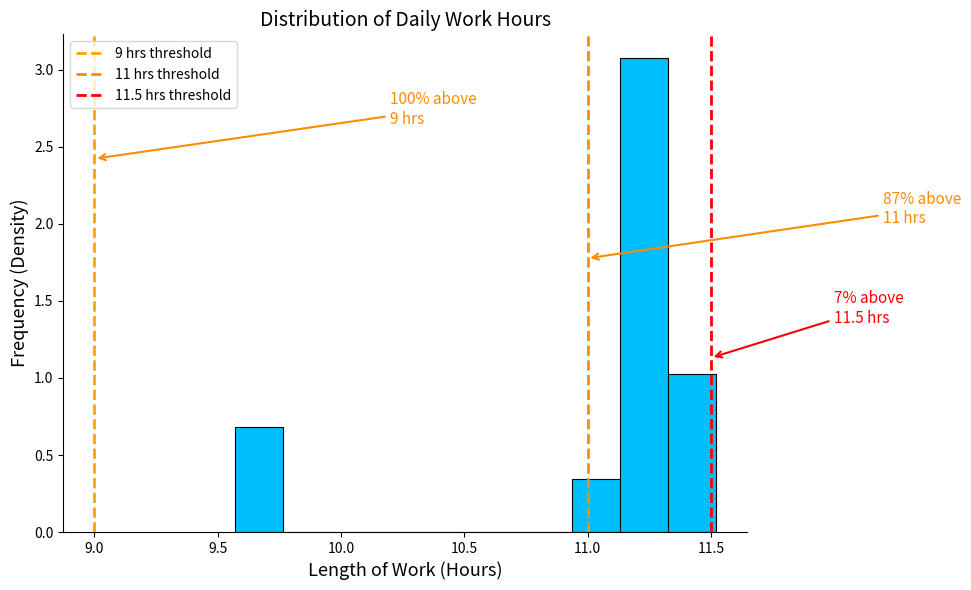

Read against the x-axis, roughly where is the centre of the tallest bar?

11.25